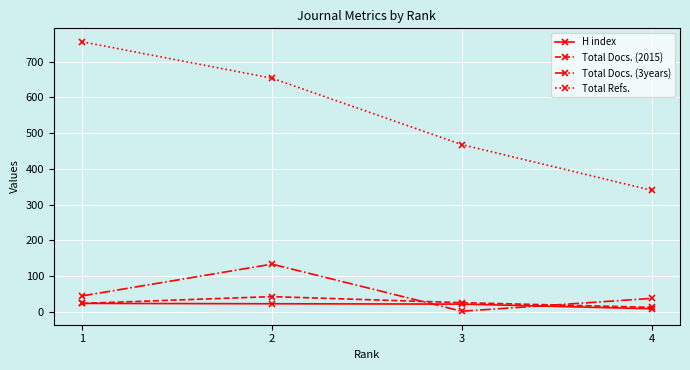

Is the value of Total Docs. (3years) at 2 greater than the value of H index at 4?

Yes